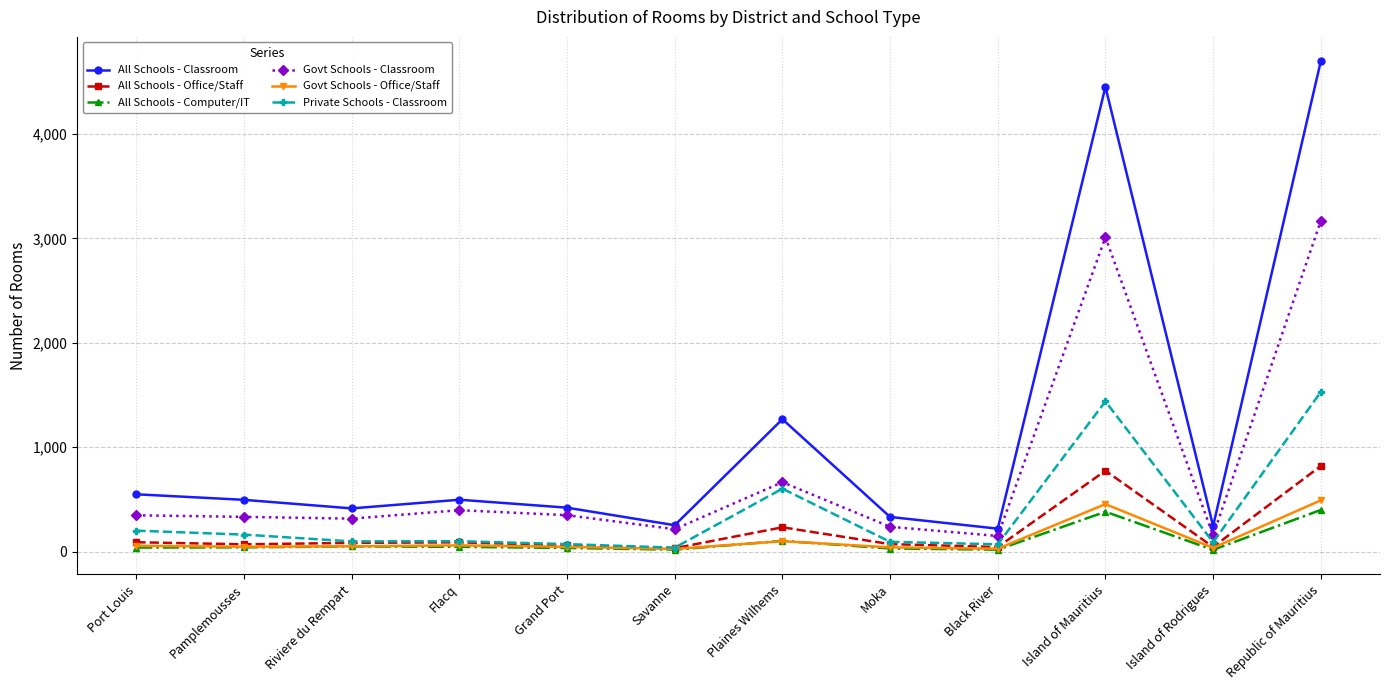

What is the label of the 7th point from the left?

Plaines Wilhems